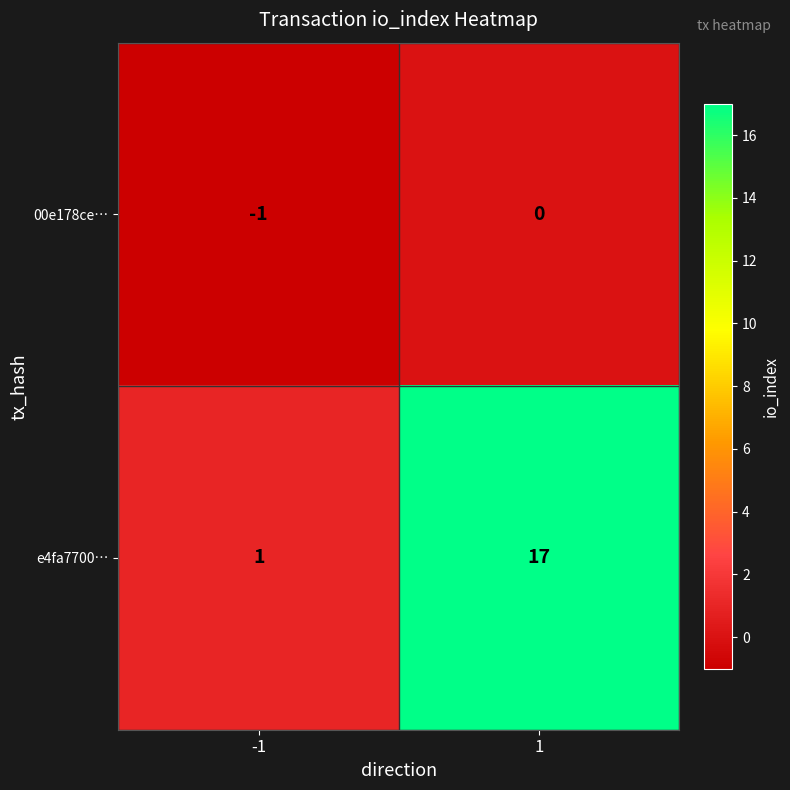

Is it true that 00e178ce… equals 0 at 1?

True